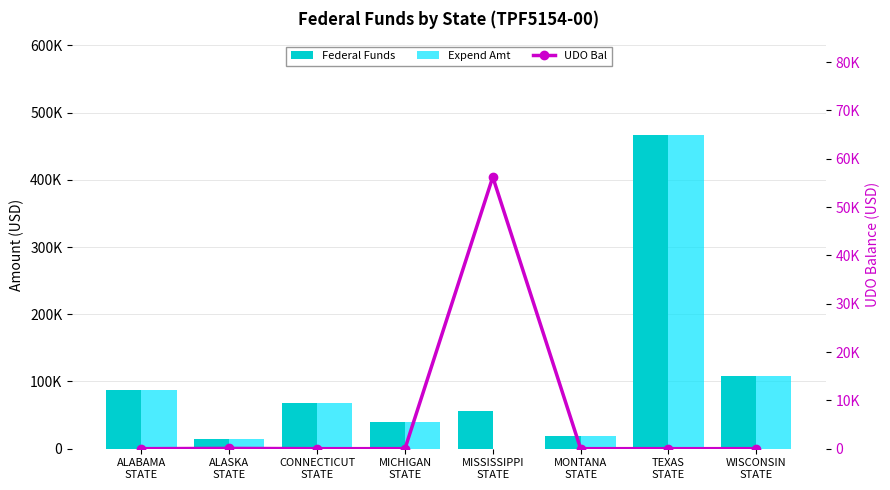

Which category has the highest value in the Federal Funds series?

TEXAS
STATE